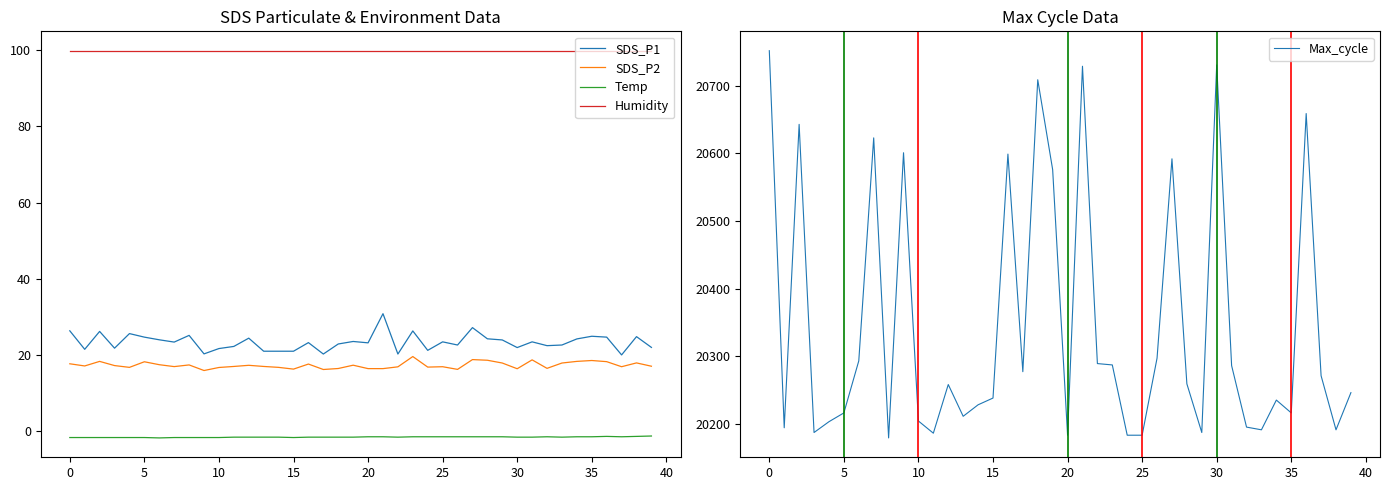

What are all the series names shown in the legend?

SDS_P1, SDS_P2, Temp, Humidity, Max_cycle